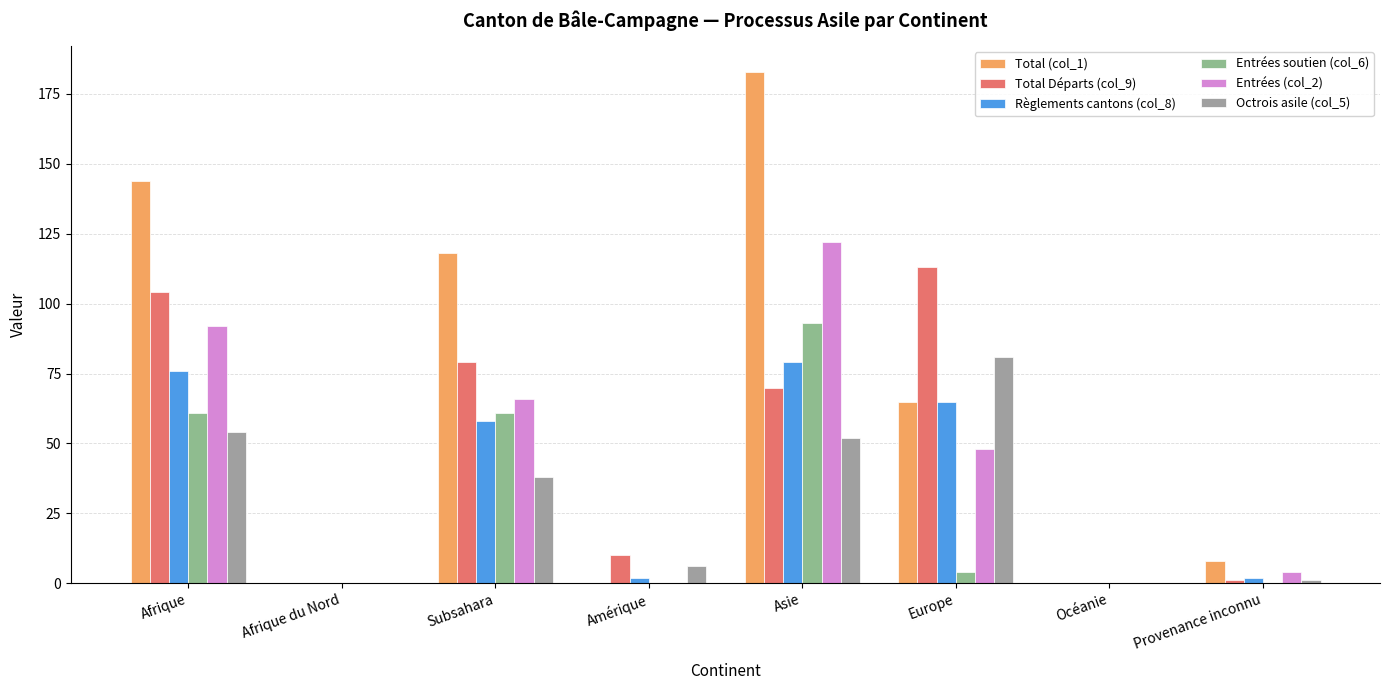

What is the sum of the Total Départs (col_9) values at Océanie and Europe?

113